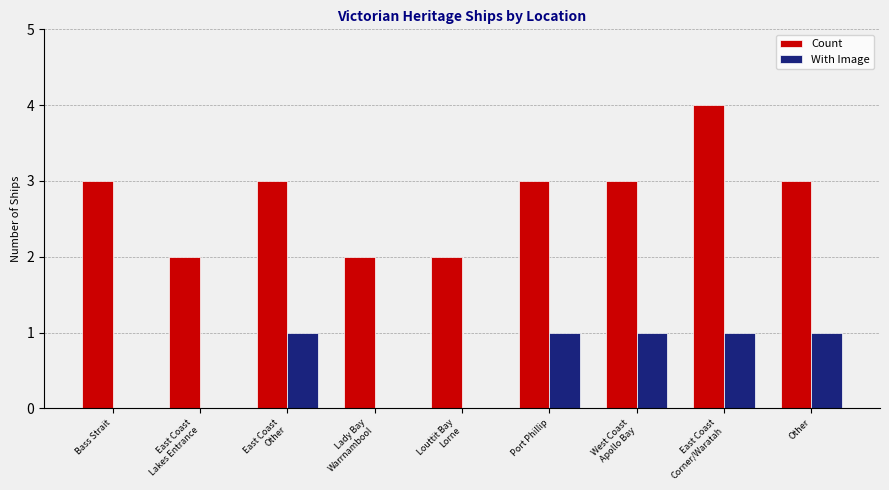

What is the spread (max minus min) of values at Lady Bay
Warrnambool?

2